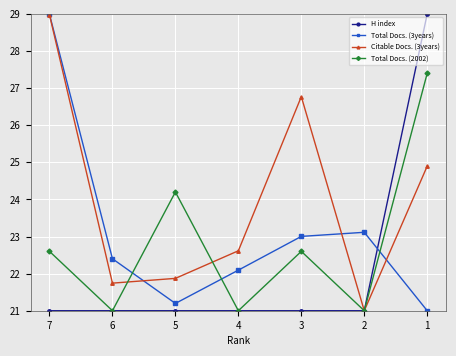

What is the value of the H index point at the 4th from the left?

21.0